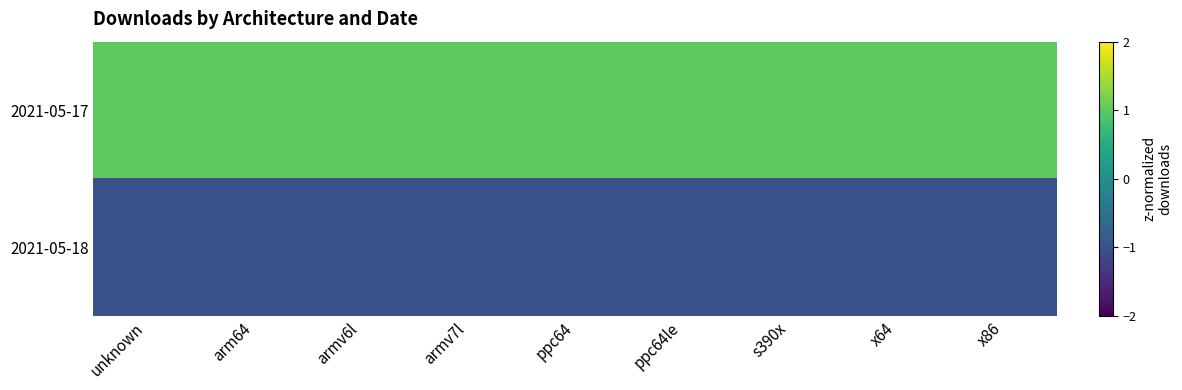

Count the number of categories in the chart.

9